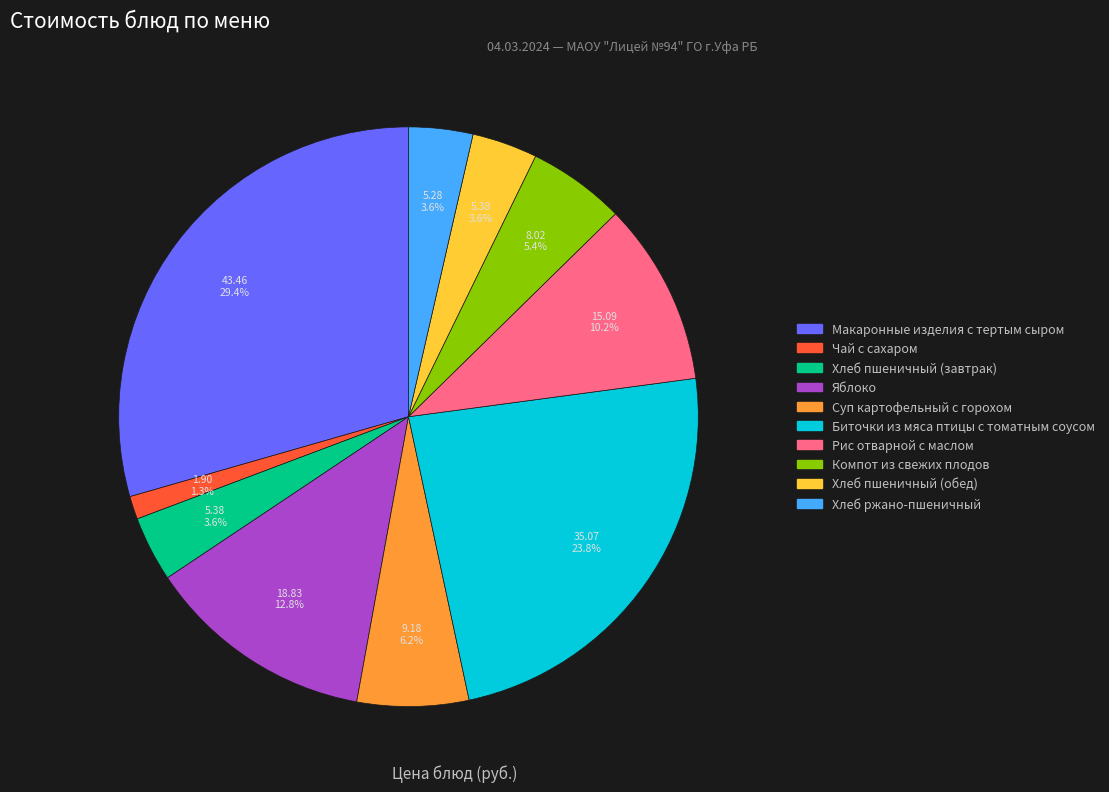

Which slice is the smallest?

Чай с сахаром